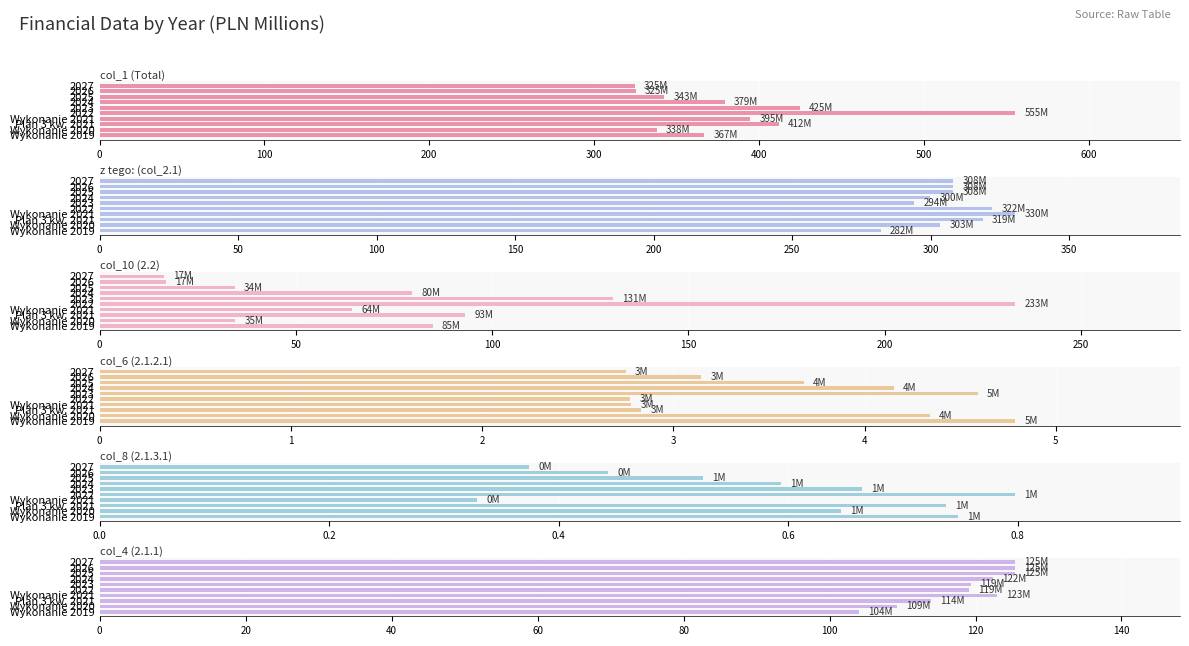

What is the minimum value for col_10 (2.2)?

16.5